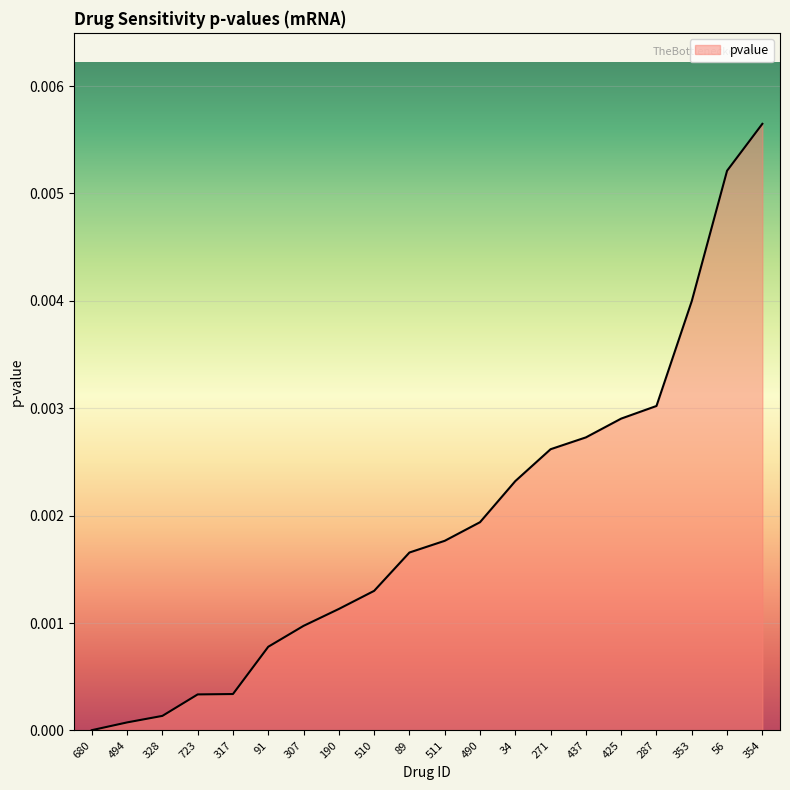

True or false: the data shows 0.0 at 34.

True